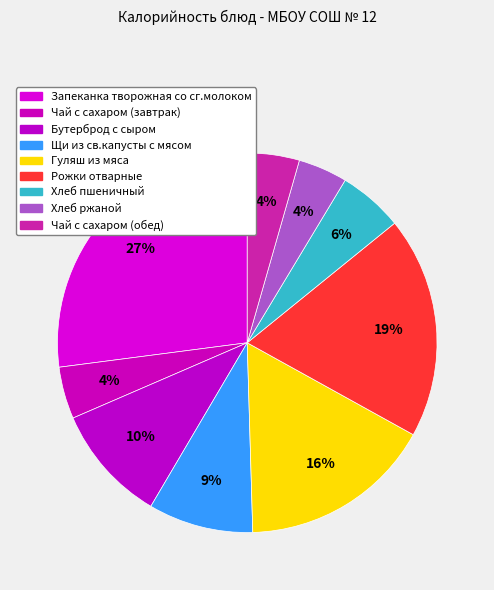

Is there a majority slice in this chart?

No